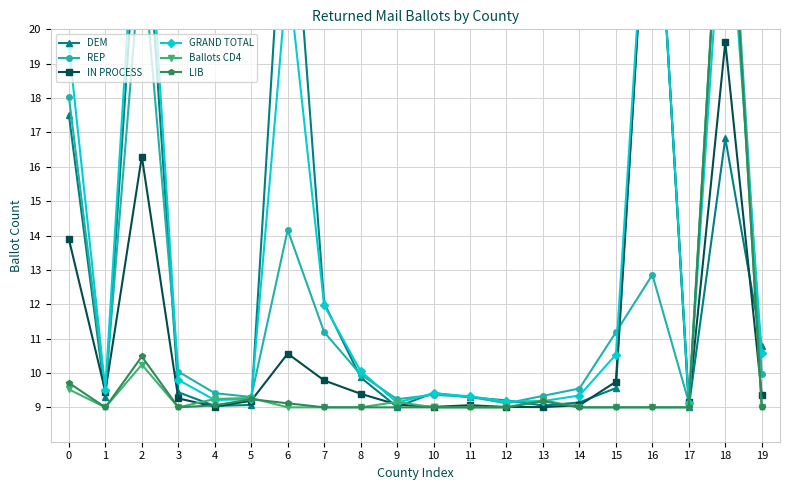

What is the sum of all LIB values?

200.8